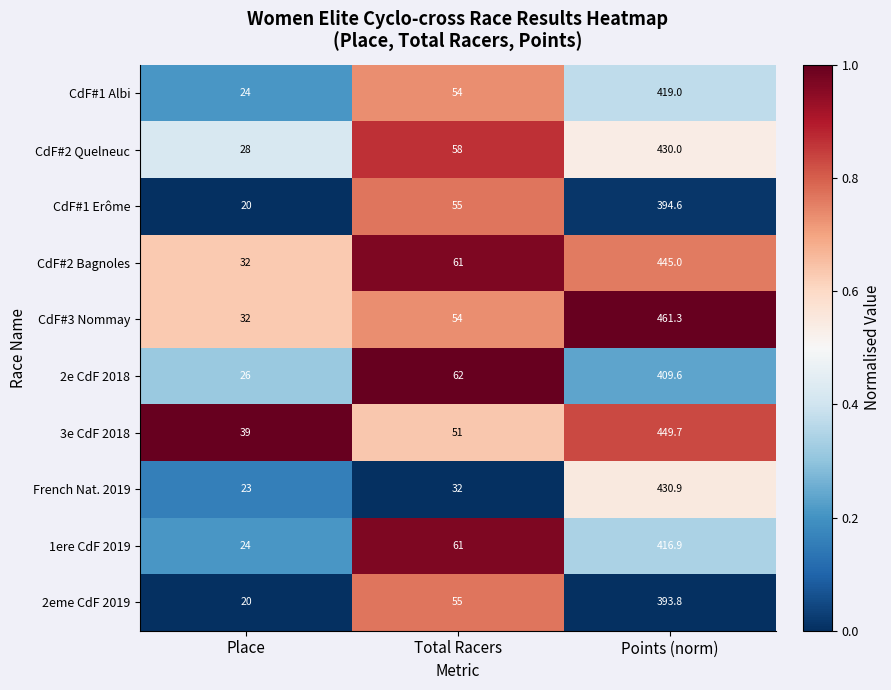

Is the value of 2eme CdF 2019 at Points (norm) greater than the value of 2e CdF 2018 at Total Racers?

Yes